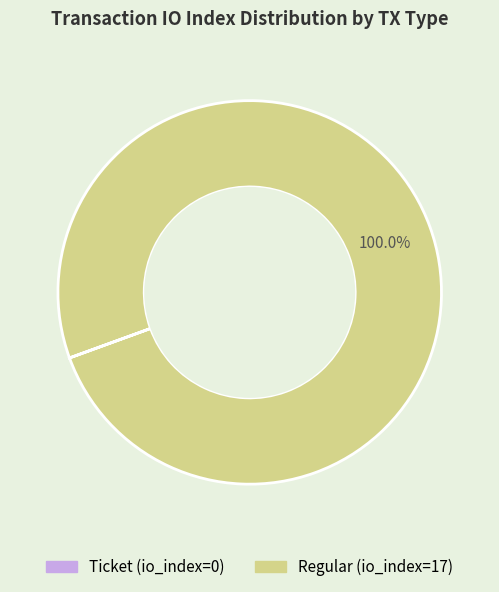

Is there a majority slice in this chart?

Yes